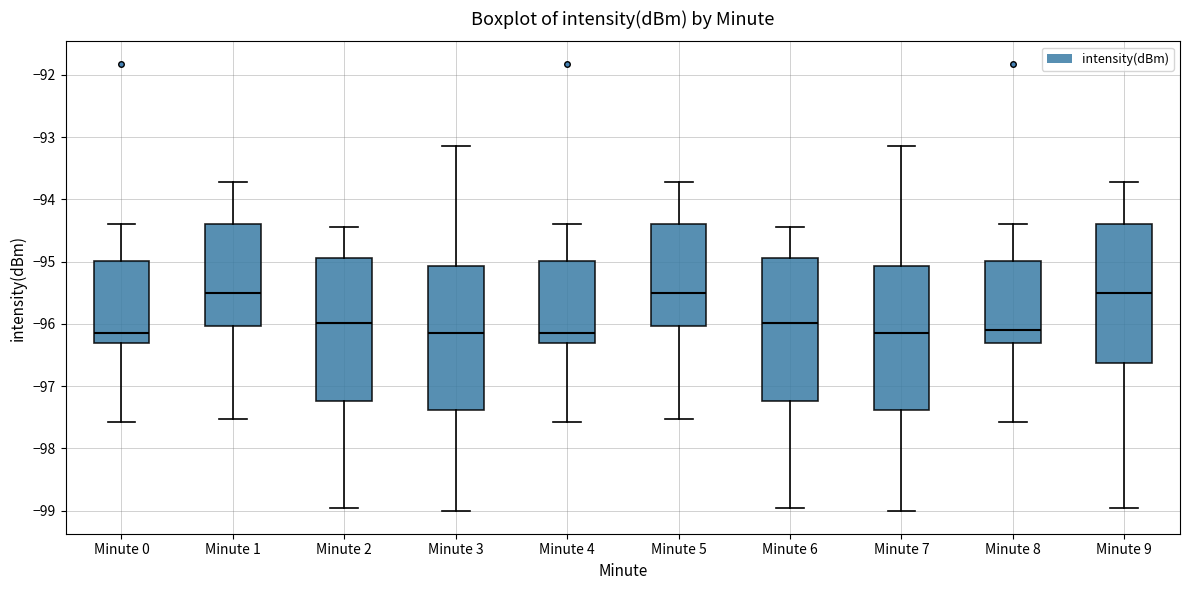

Reading left to right, read every box against the y-axis: the position of its median line, the range the box covers, and the ends of its whiskers. The values are not printed on the chart, so give them approximately, as read against the axis.

Minute 0: median -96.1, box -96.3 to -95.0, whiskers -97.6 to -94.4
Minute 1: median -95.5, box -96.0 to -94.4, whiskers -97.5 to -93.7
Minute 2: median -96.0, box -97.2 to -94.9, whiskers -99.0 to -94.4
Minute 3: median -96.1, box -97.4 to -95.1, whiskers -99.0 to -93.1
Minute 4: median -96.1, box -96.3 to -95.0, whiskers -97.6 to -94.4
Minute 5: median -95.5, box -96.0 to -94.4, whiskers -97.5 to -93.7
Minute 6: median -96.0, box -97.2 to -94.9, whiskers -99.0 to -94.4
Minute 7: median -96.1, box -97.4 to -95.1, whiskers -99.0 to -93.1
Minute 8: median -96.1, box -96.3 to -95.0, whiskers -97.6 to -94.4
Minute 9: median -95.5, box -96.6 to -94.4, whiskers -99.0 to -93.7